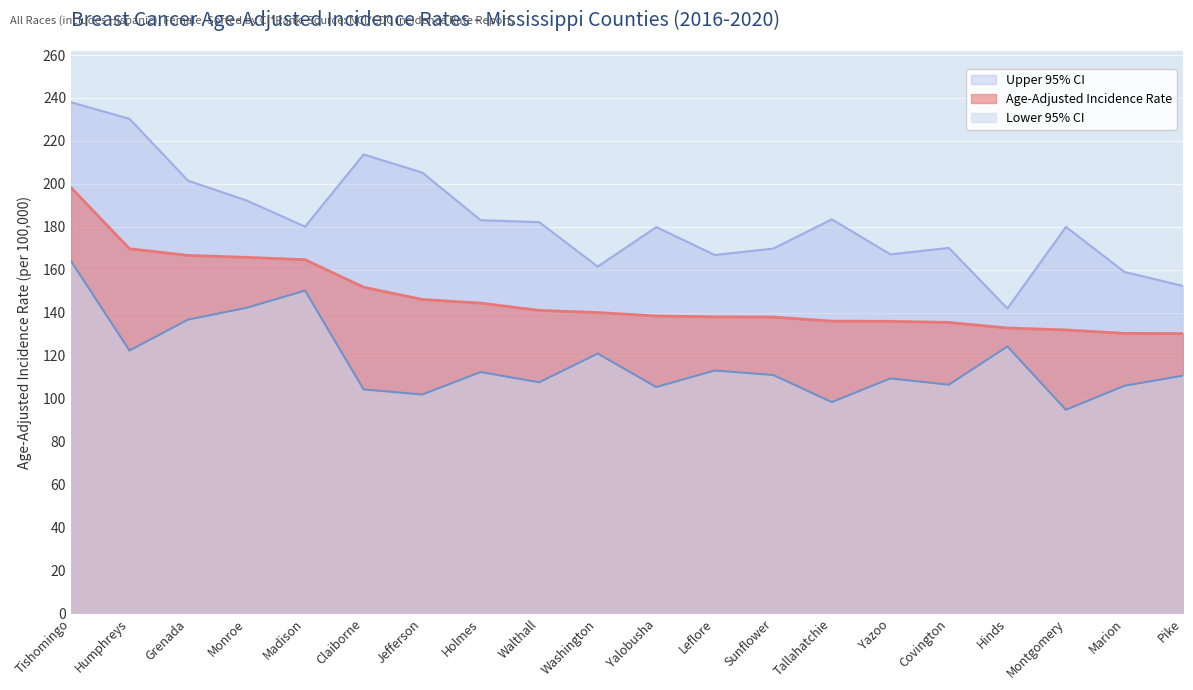

What are all the series names shown in the legend?

Upper 95% CI, Age-Adjusted Incidence Rate, Lower 95% CI